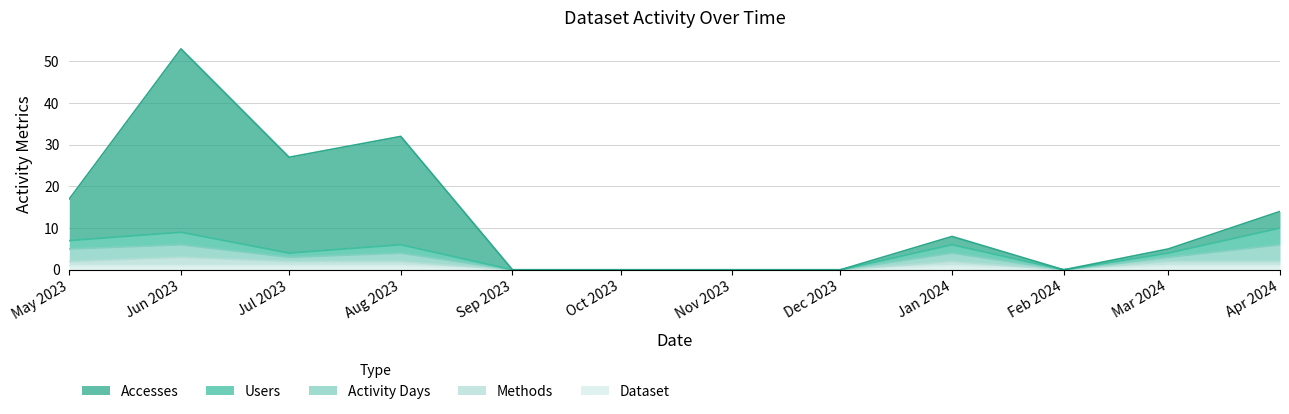

Is it true that Dataset equals 1 at Jun 2023?

True